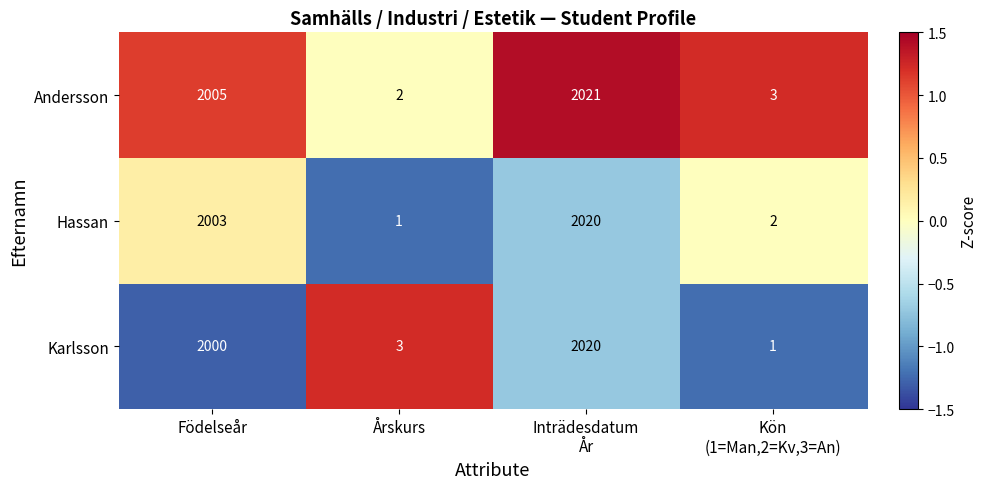

At which category is the sum across all series the highest?

Inträdesdatum
År